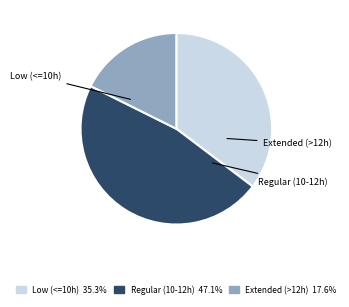

Is there a majority slice in this chart?

No